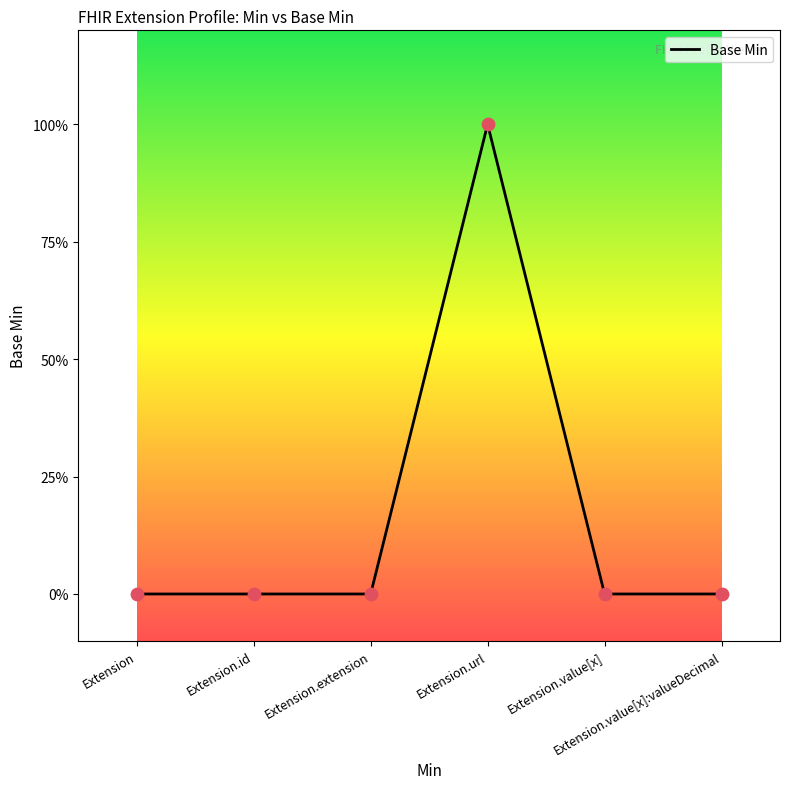

Between Extension.url and Extension.value[x]:valueDecimal, which is larger?

Extension.url